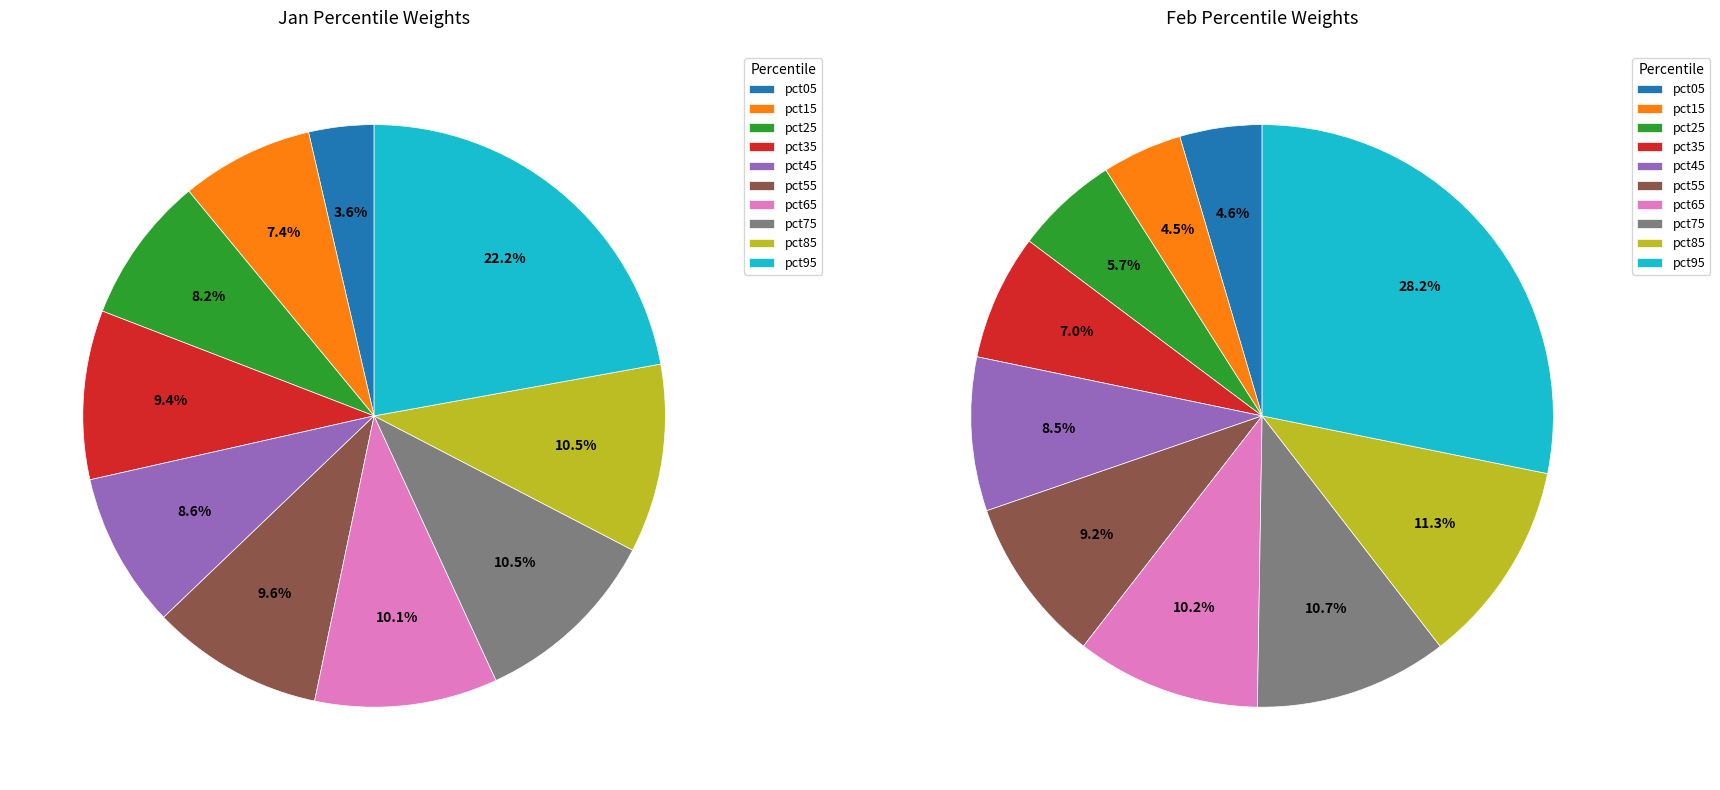

How much of the chart is everything except 2?

91.8%